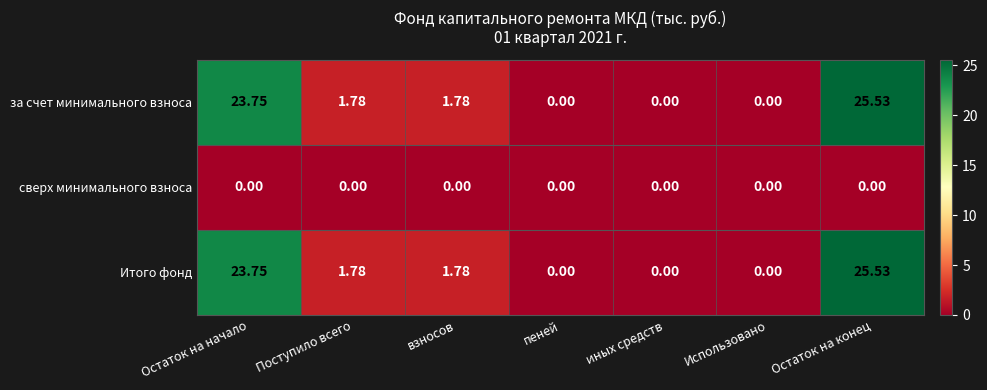

Is the value of за счет минимального взноса at пеней greater than the value of Итого фонд at Остаток на начало?

No